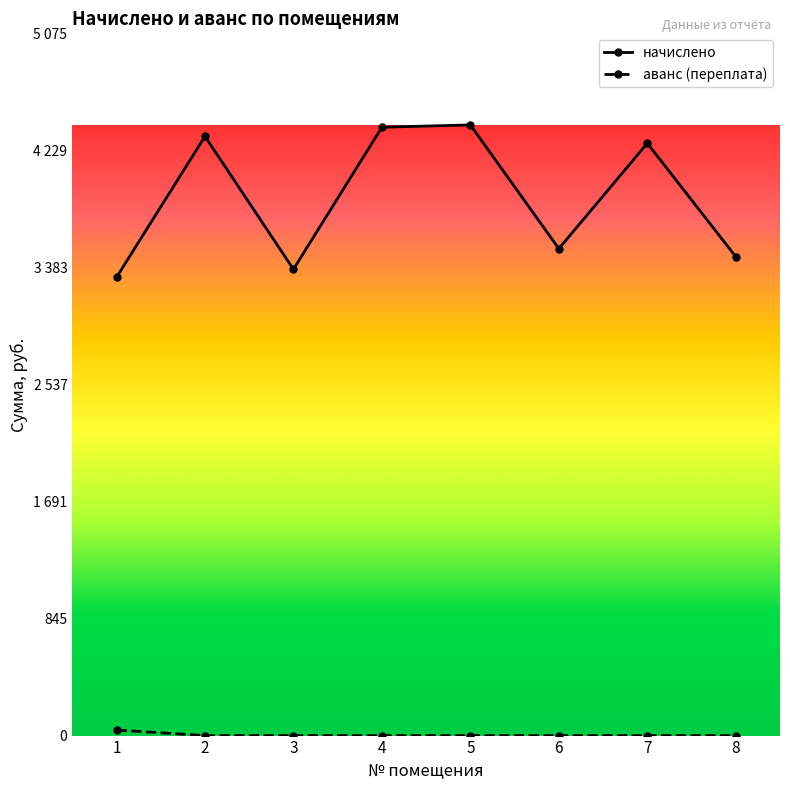

Which has a higher value, 5 or 8?

5